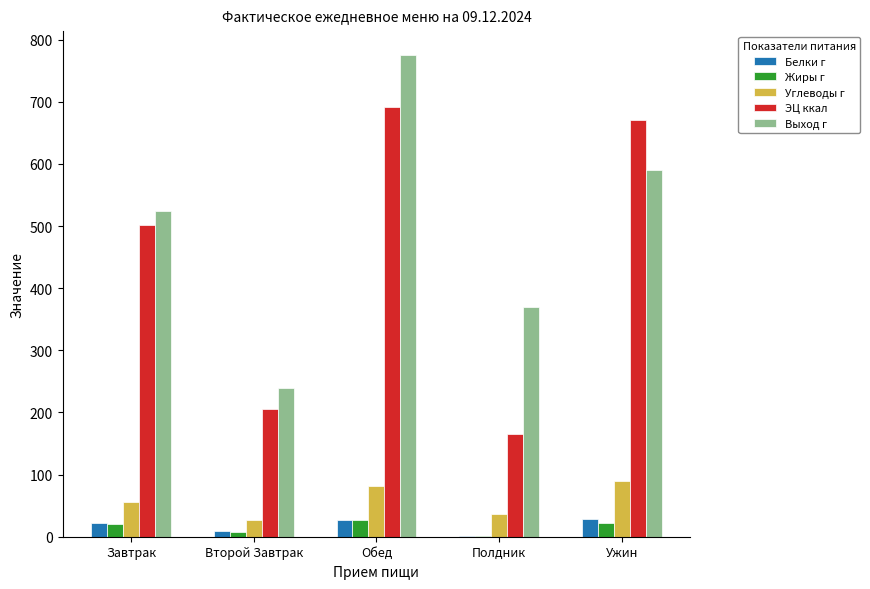

Between Завтрак and Полдник, which series saw the biggest shift?

ЭЦ ккал